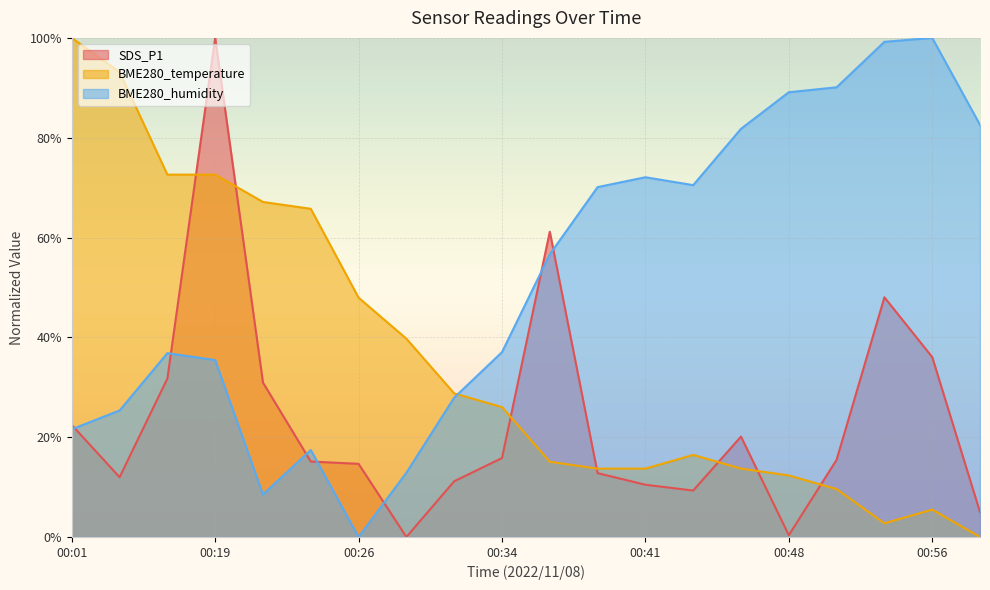

At how many categories does at least one series exceed 21?

20